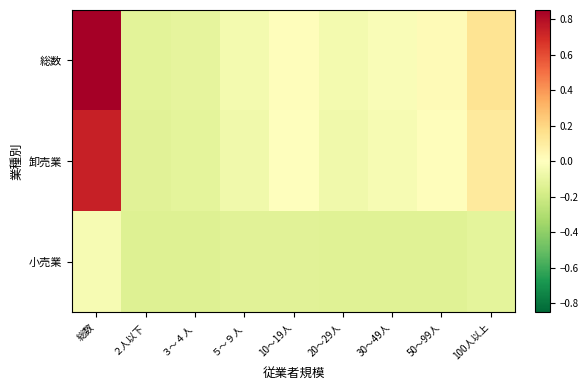

Reading left to right, list all the values displayed in this chart.

総数: 総数=0.9	２人以下=-0.1	３～４人=-0.1	５～９人=-0.0	10～19人=0.0	20～29人=-0.1	30～49人=-0.0	50～99人=0.0	100人以上=0.1
卸売業: 総数=0.7	２人以下=-0.1	３～４人=-0.1	５～９人=-0.1	10～19人=-0.0	20～29人=-0.1	30～49人=-0.0	50～99人=0.0	100人以上=0.1
小売業: 総数=-0.0	２人以下=-0.1	３～４人=-0.1	５～９人=-0.1	10～19人=-0.1	20～29人=-0.1	30～49人=-0.1	50～99人=-0.1	100人以上=-0.1